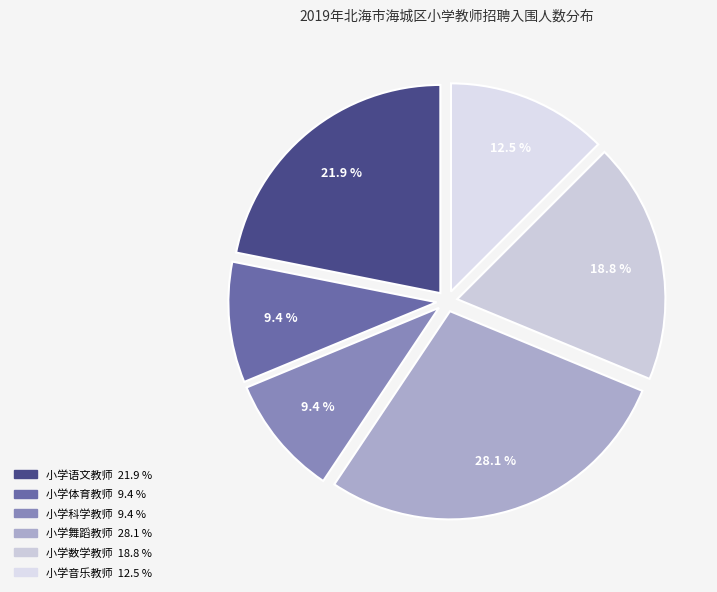

How many slices are in this pie chart?

6